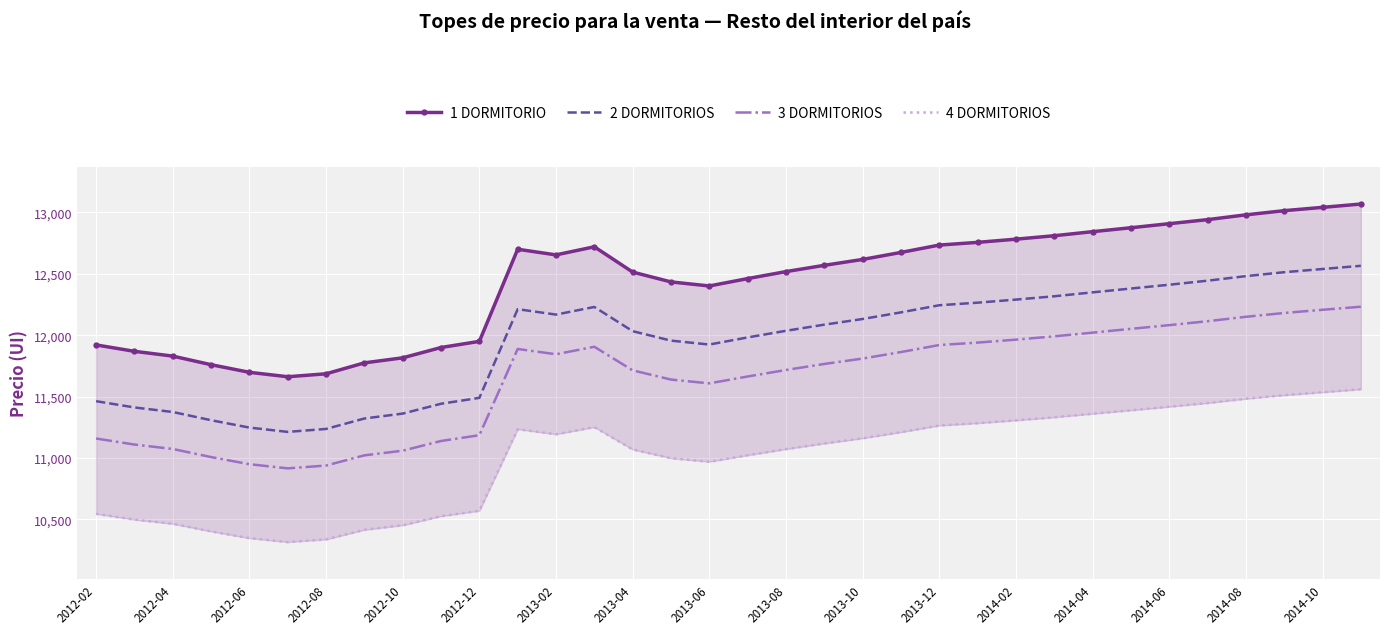

What are all the series names shown in the legend?

1 DORMITORIO, 2 DORMITORIOS, 3 DORMITORIOS, 4 DORMITORIOS